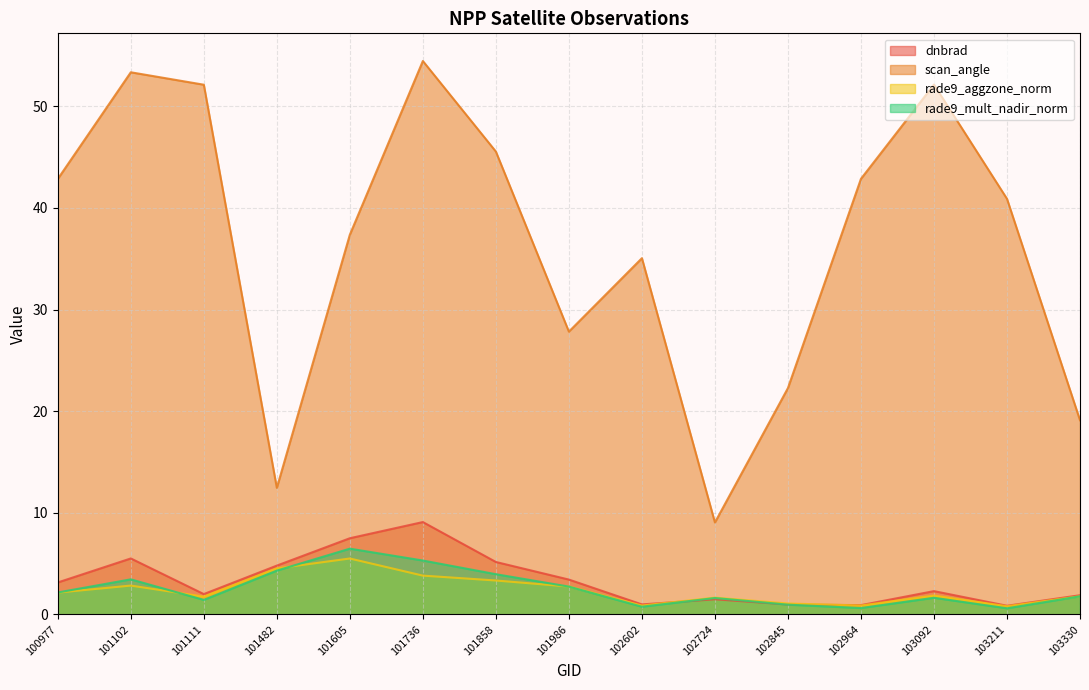

Reading left to right, list all the values displayed in this chart.

dnbrad: 3.1	5.5	2.0	4.8	7.5	9.1	5.2	3.4	1.0	1.5	1.0	0.9	2.3	0.8	1.9
scan_angle: 42.9	53.4	52.1	12.4	37.4	54.5	45.6	27.8	35.1	9.0	22.3	42.9	52.2	40.9	19.1
rade9_aggzone_norm: 2.1	2.8	1.7	4.5	5.5	3.8	3.3	2.7	0.9	1.6	1.1	0.9	1.8	0.8	1.8
rade9_mult_nadir_norm: 2.1	3.4	1.4	4.3	6.5	5.3	3.9	2.7	0.7	1.6	1.0	0.6	1.6	0.6	1.8